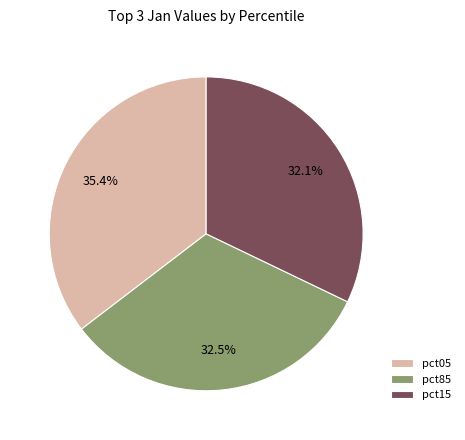

Is there a majority slice in this chart?

No